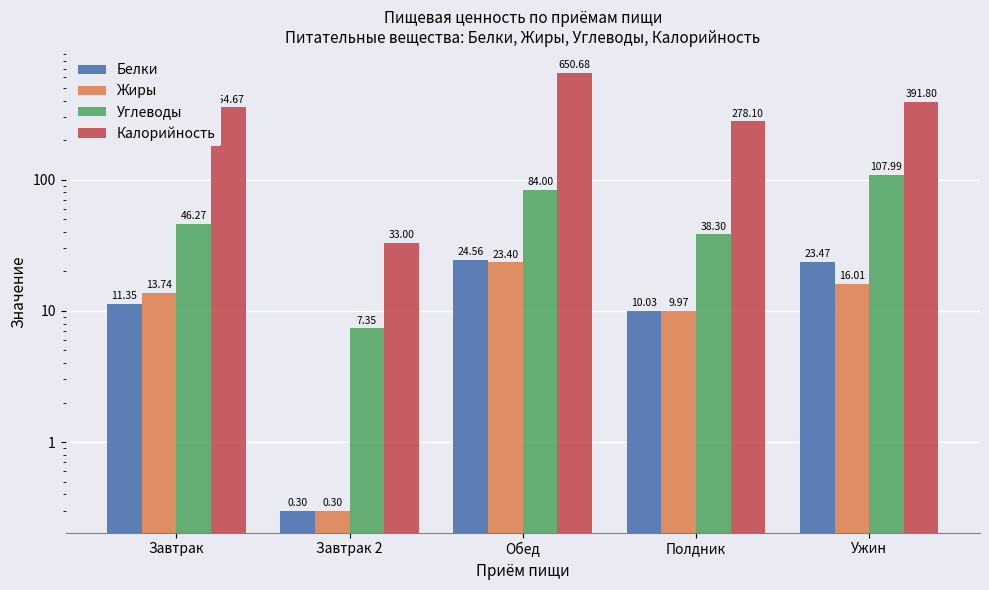

Which series has the largest total across all categories?

Калорийность